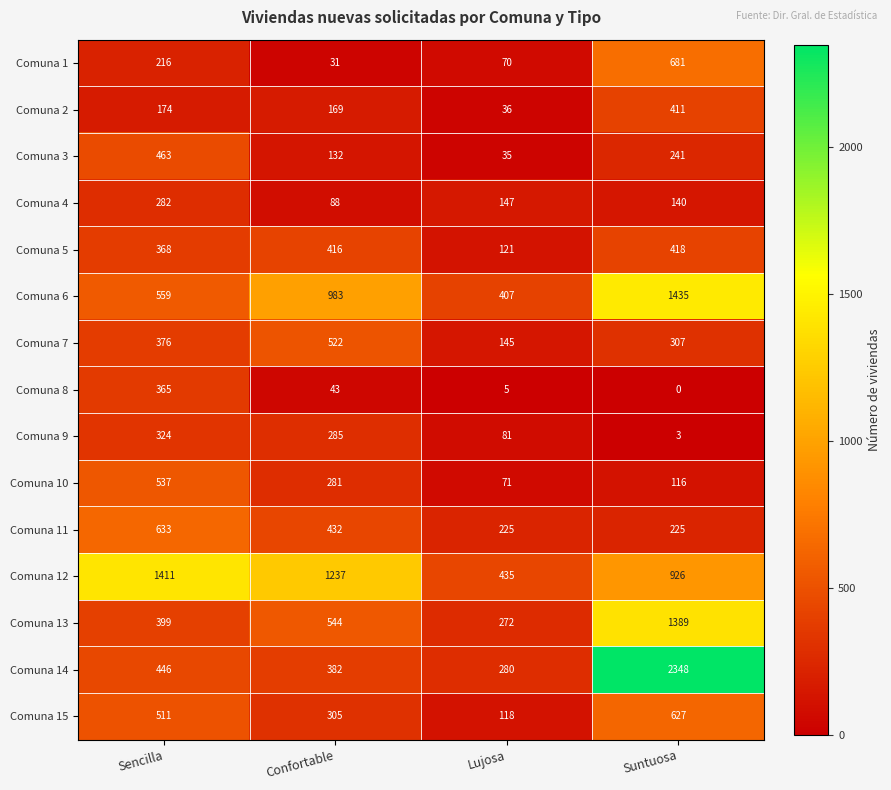

What is the difference between the highest and lowest values at Lujosa?

430